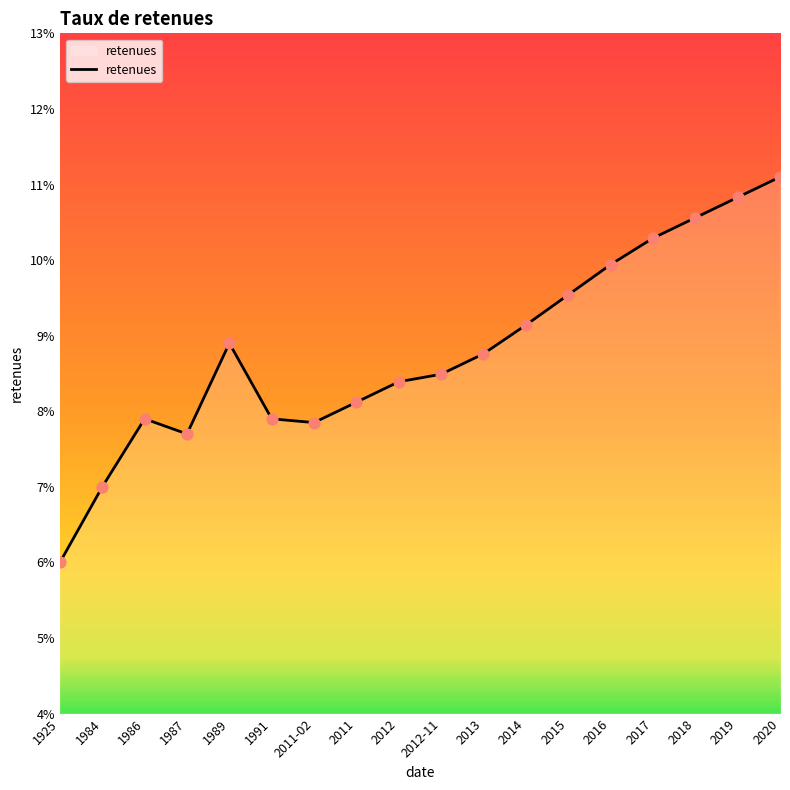

Between 1925 and 2013, which is larger?

2013